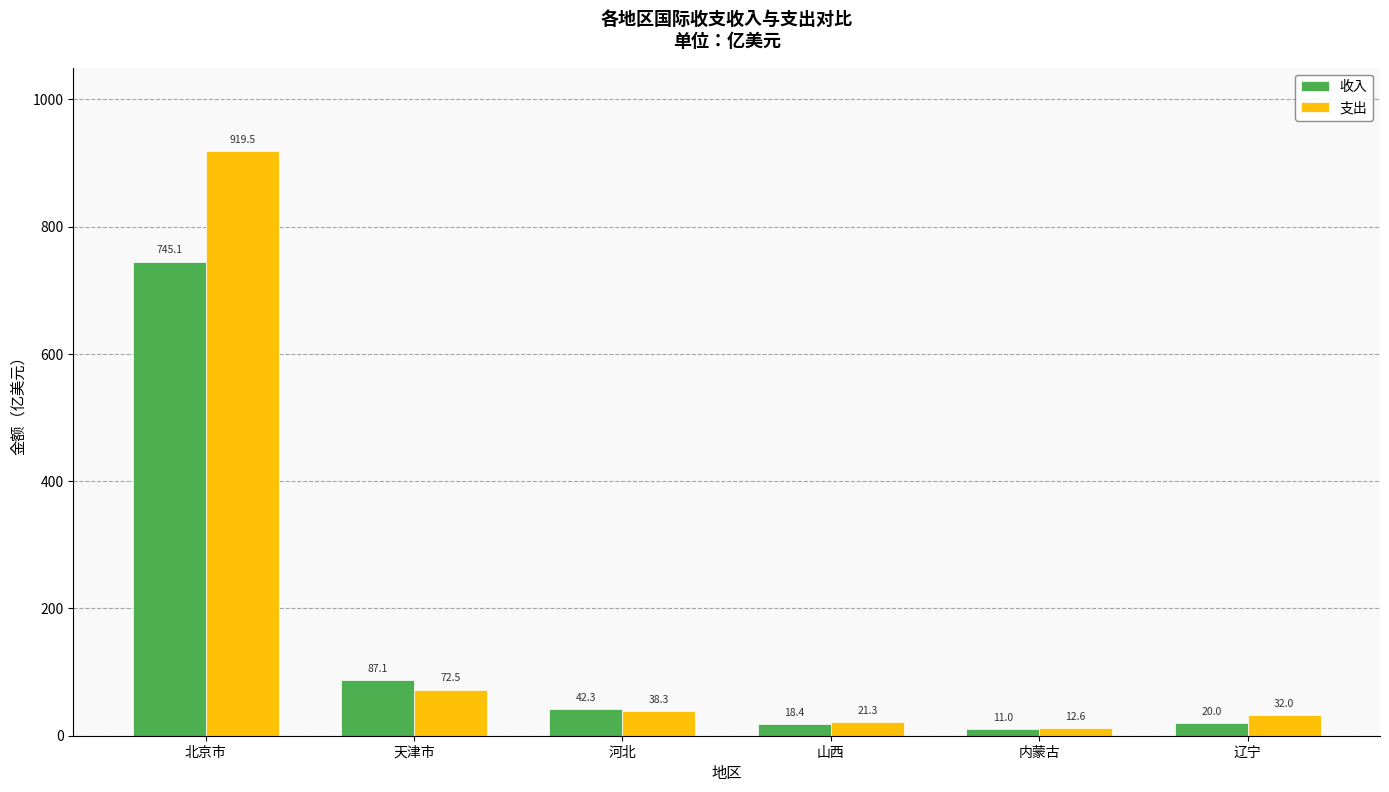

Rank the categories by 支出 value from lowest to highest.

内蒙古, 山西, 辽宁, 河北, 天津市, 北京市